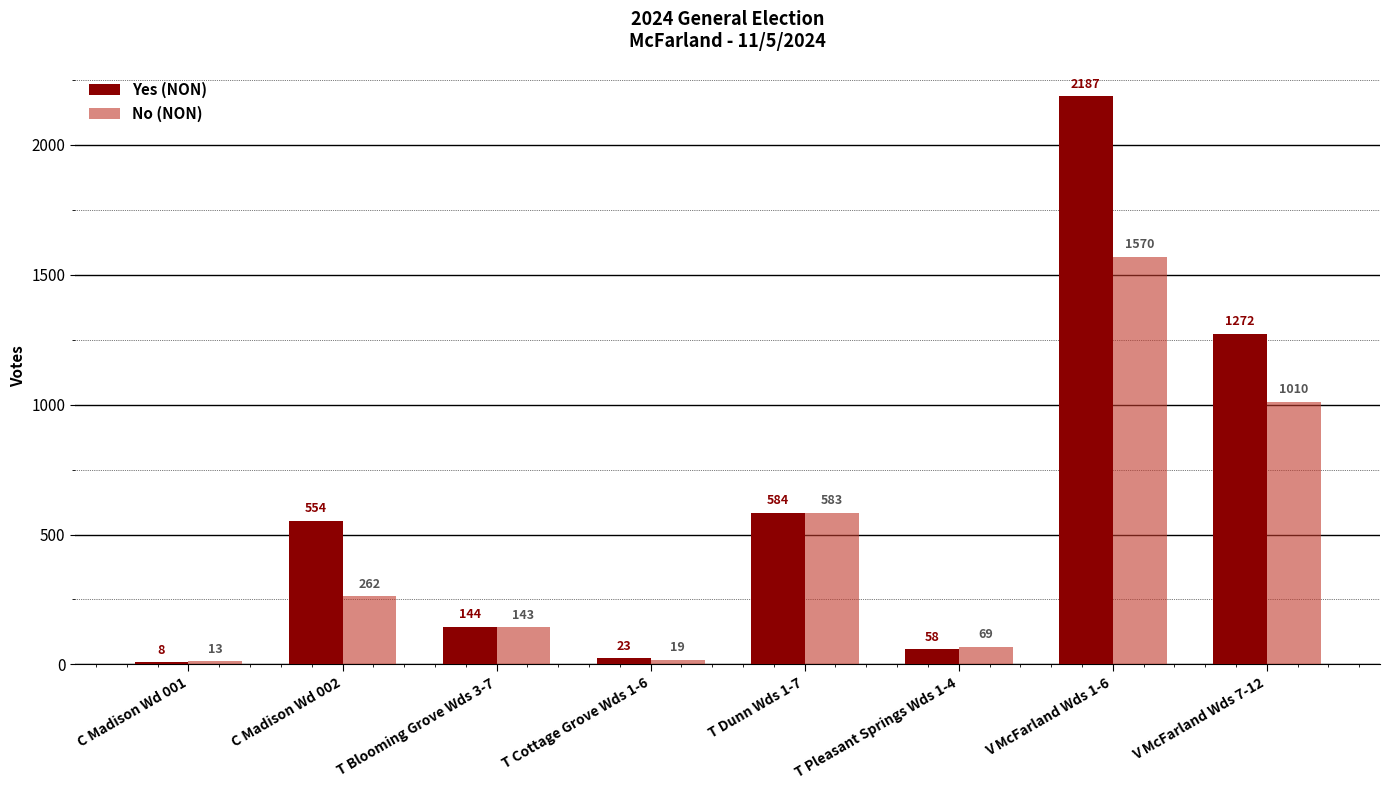

How many categories are shown in the chart?

8